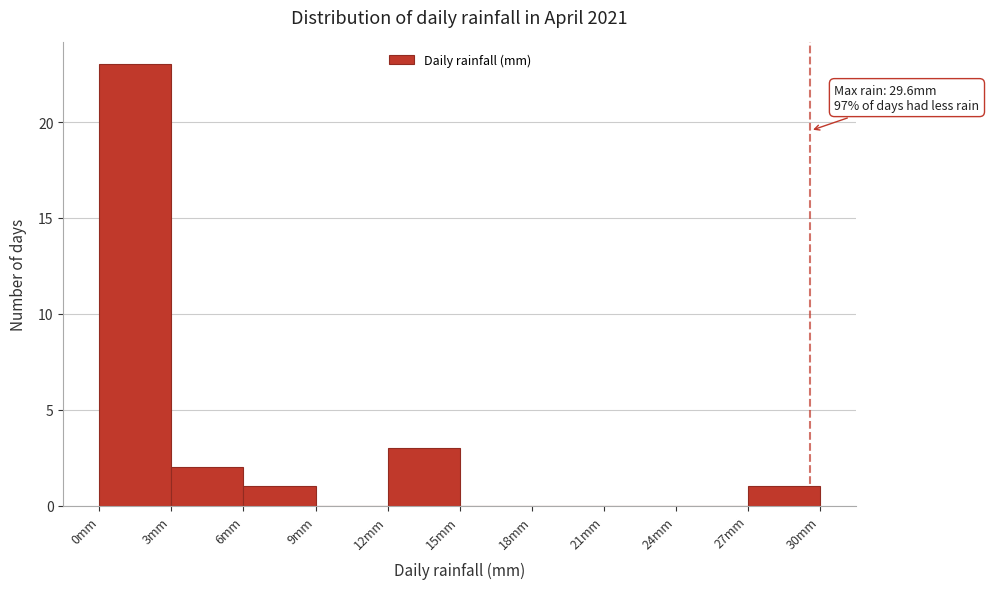

Over which range of the x-axis is the bar tallest?

0 to 3